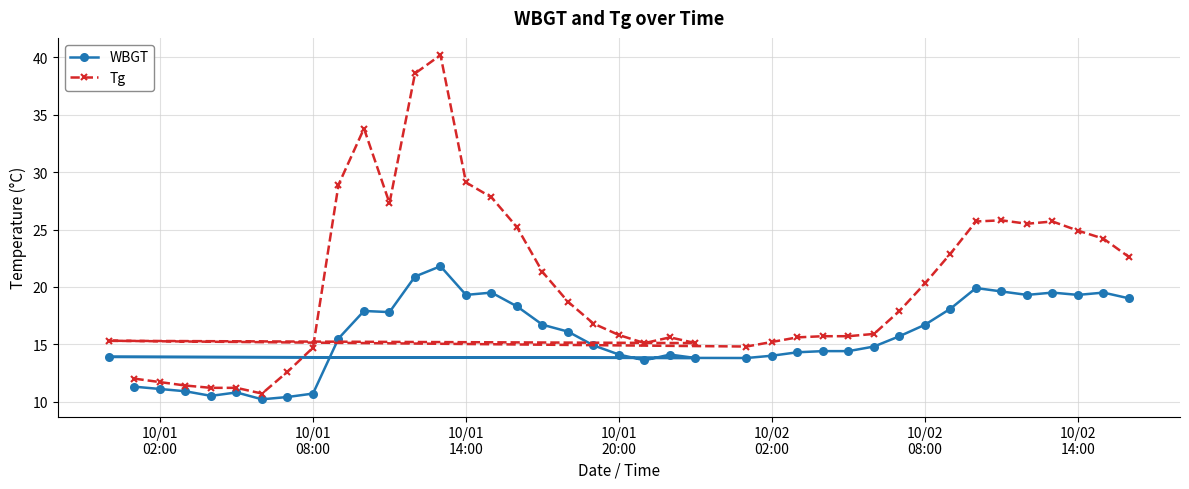

What is the difference between the second highest and second lowest values in the WBGT series?

10.5